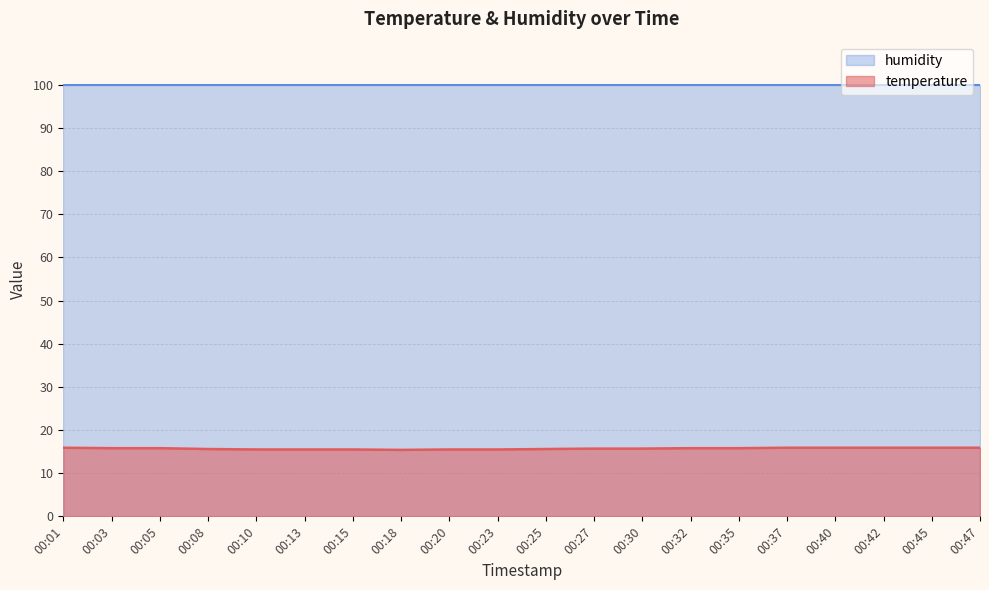

Approximately how many times larger is the value at 00:25 compared to 00:45?

1.0